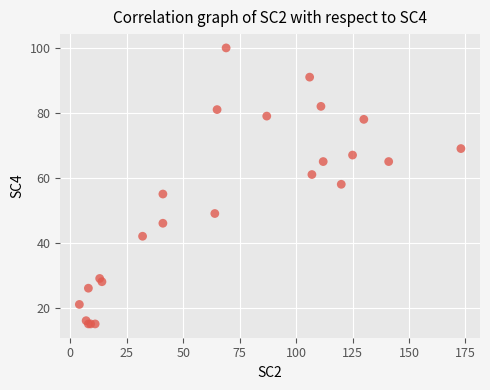

What Y value in the scatter plot is closest to 57?

58